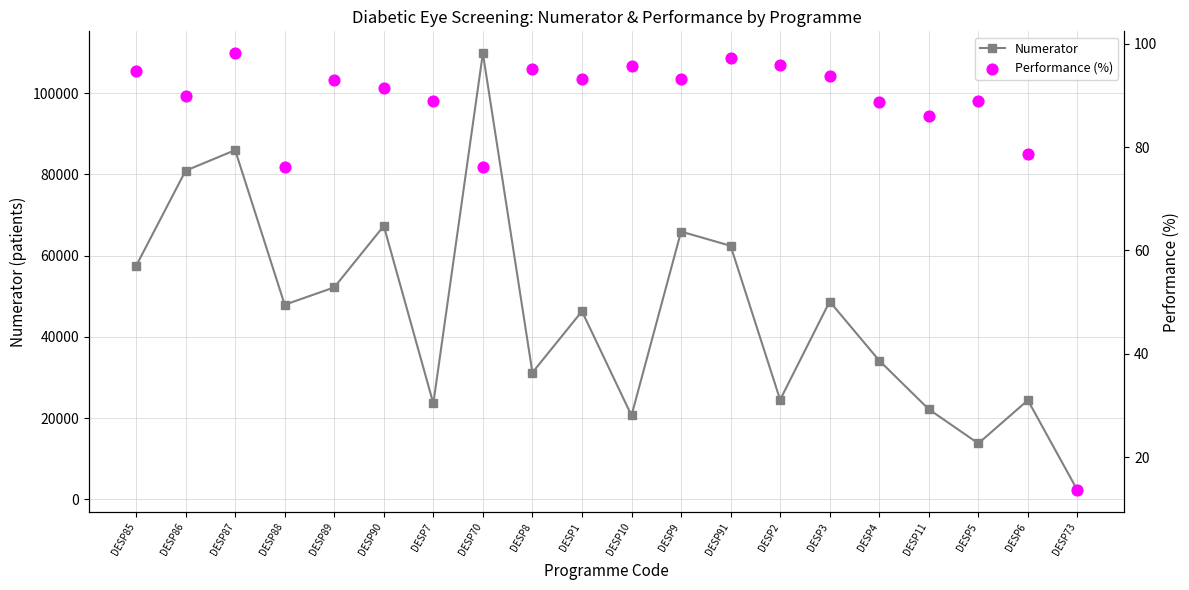

At how many categories does at least one series exceed 66192?

4